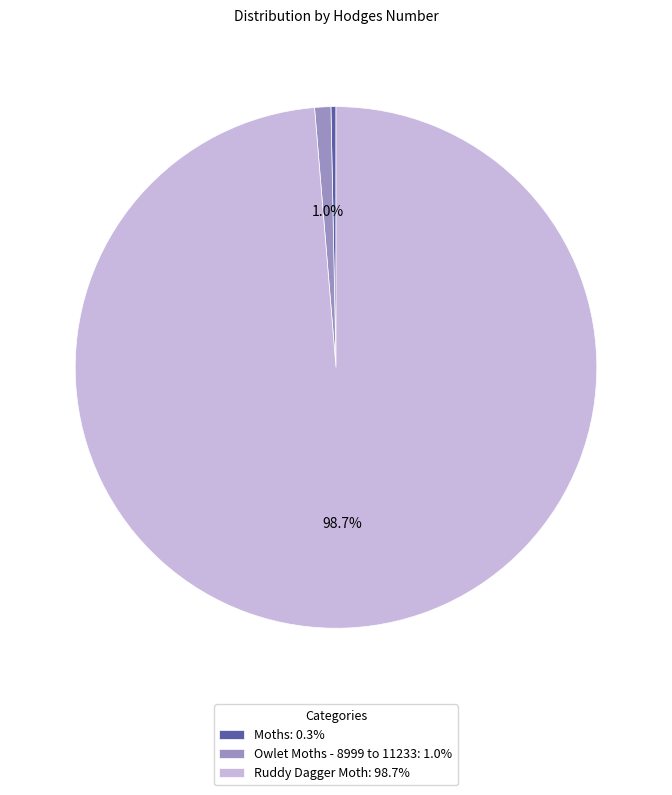

Is the sum of Owlet Moths - 8999 to 11233: 1.0% and Moths: 0.3% greater than half?

No